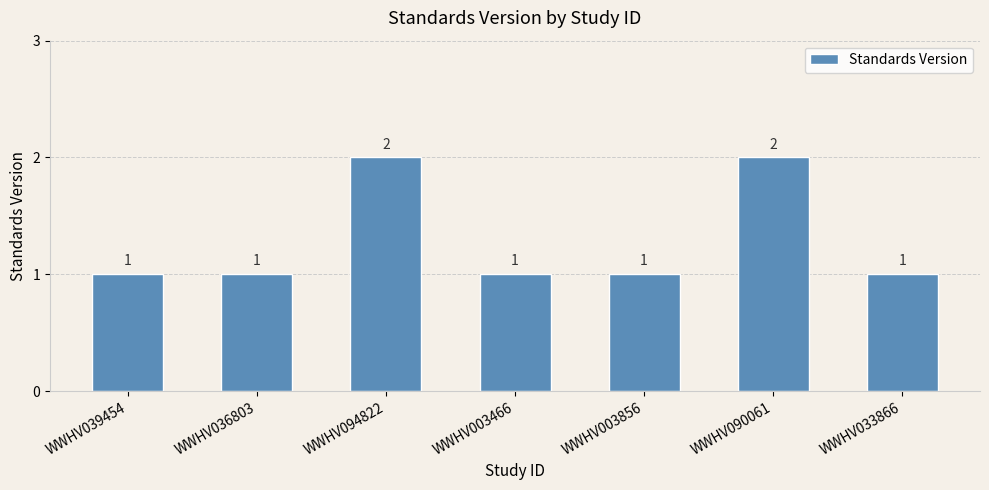

How many data points does each series have?

7